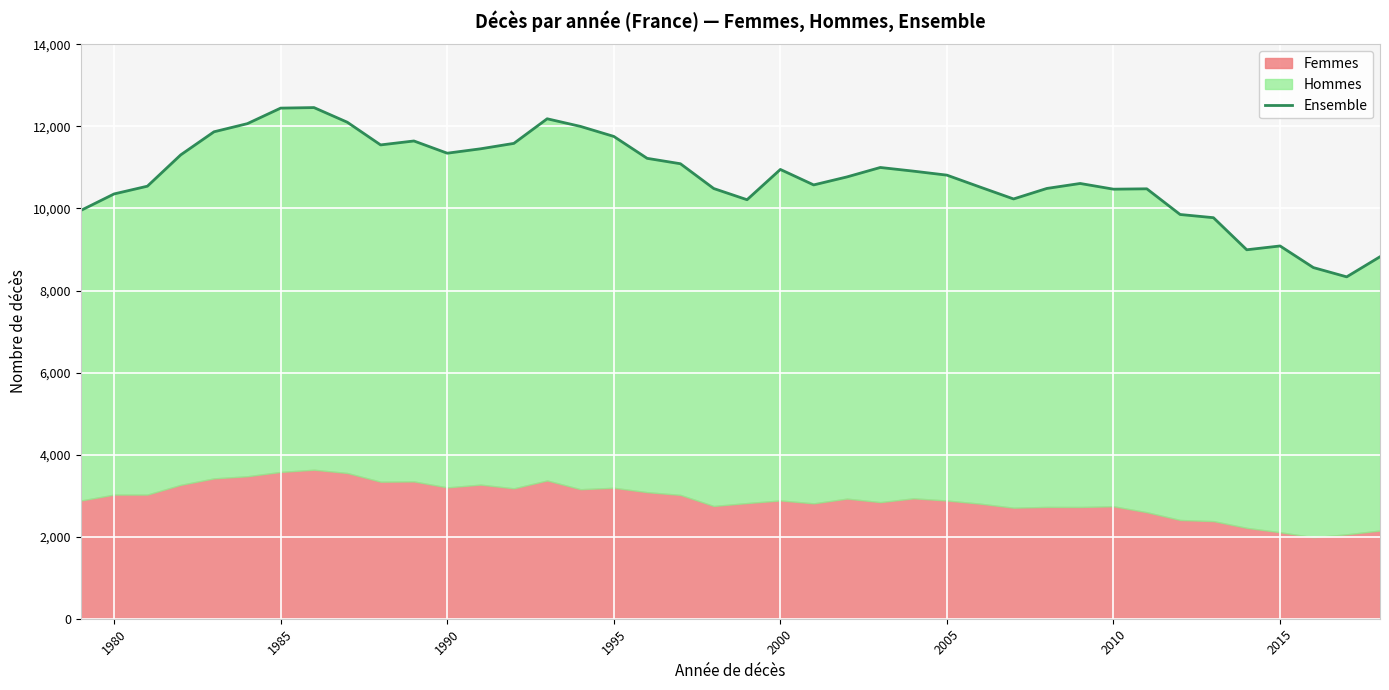

What is the difference between the maximum and minimum values?

4126